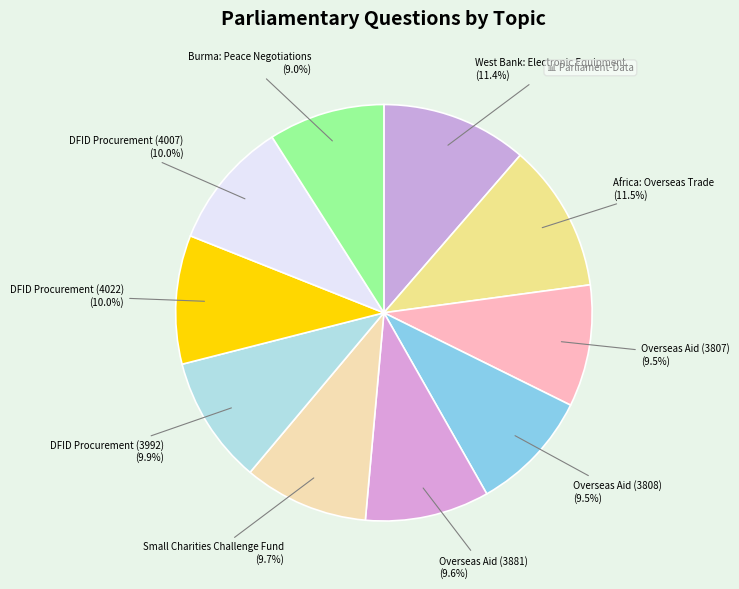

How many slices are in this pie chart?

10